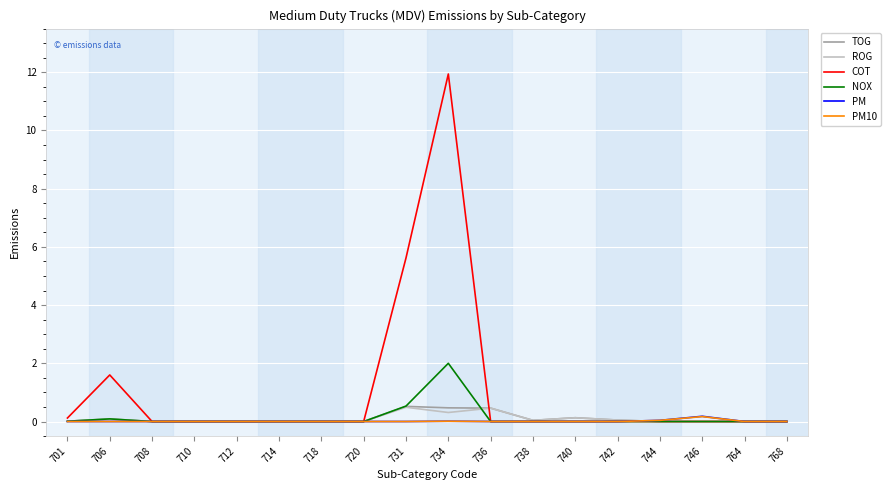

Is it true that NOX equals 0.0 at 738?

True